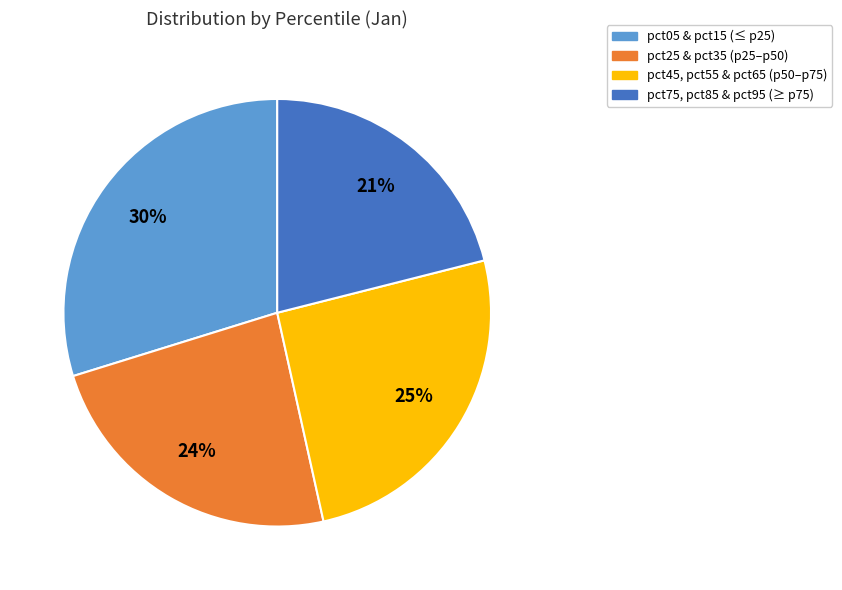

Which slice is the largest?

pct05 & pct15 (≤ p25)